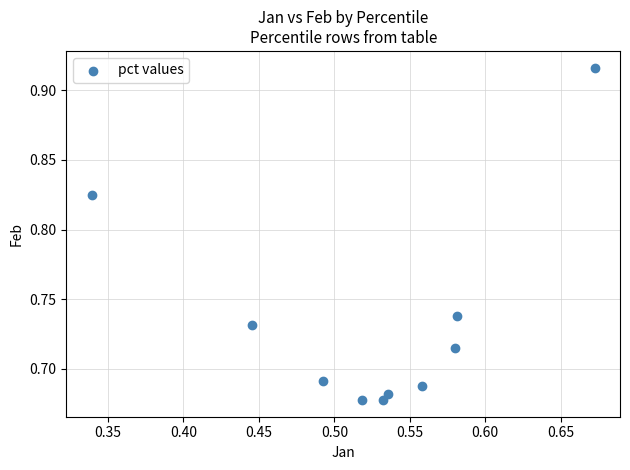

What is the range of X values (max minus min)?

0.3